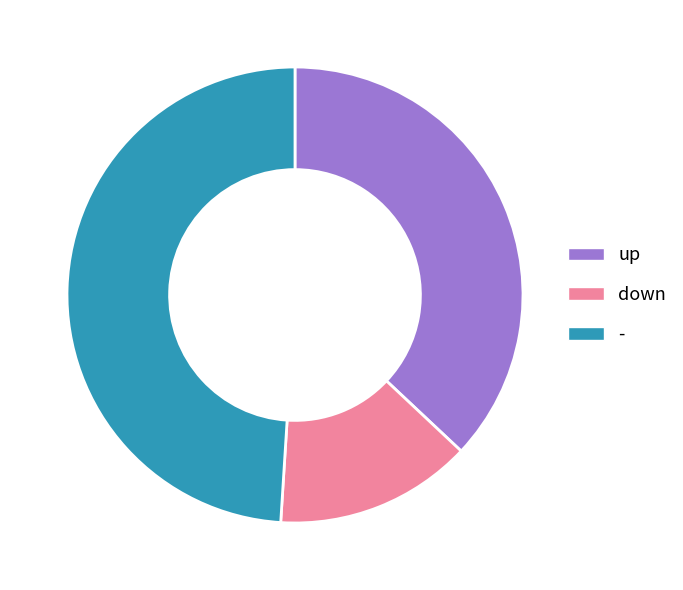

Is there a majority slice in this chart?

No